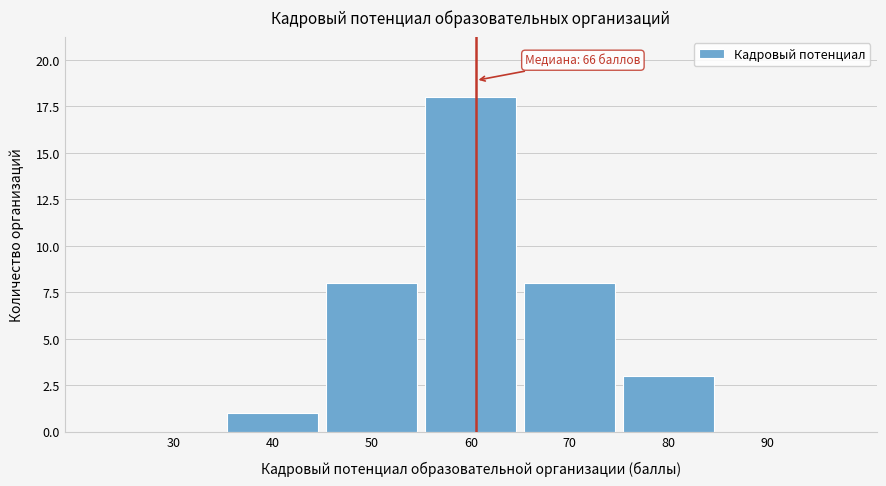

Reading left to right, what are all the values shown in this chart?

30=0	40=1	50=8	60=18	70=8	80=3	90=0